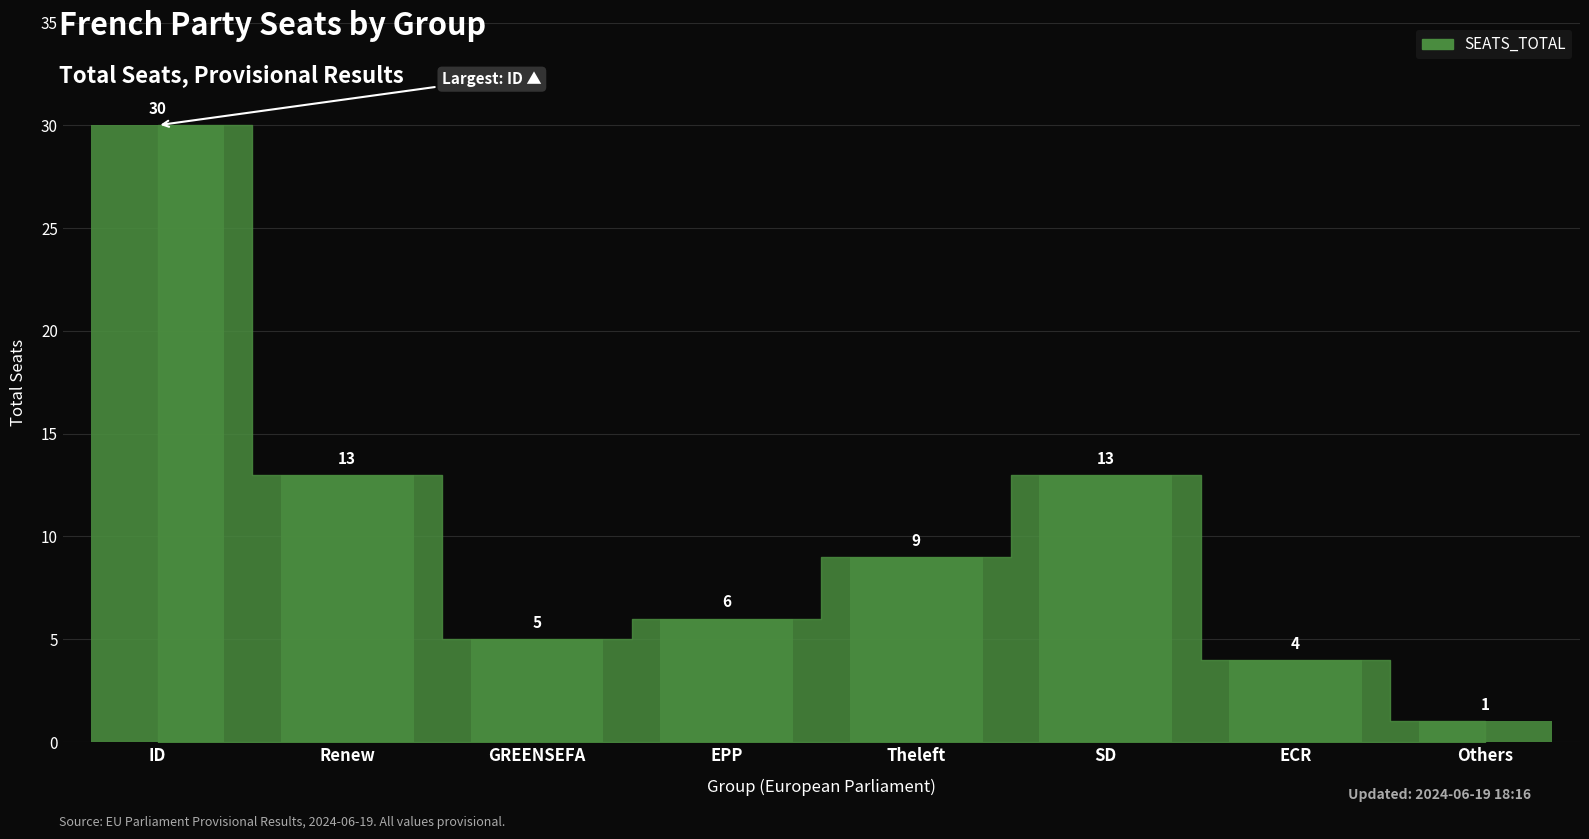

What is the value of the 2nd bar from the left?

13